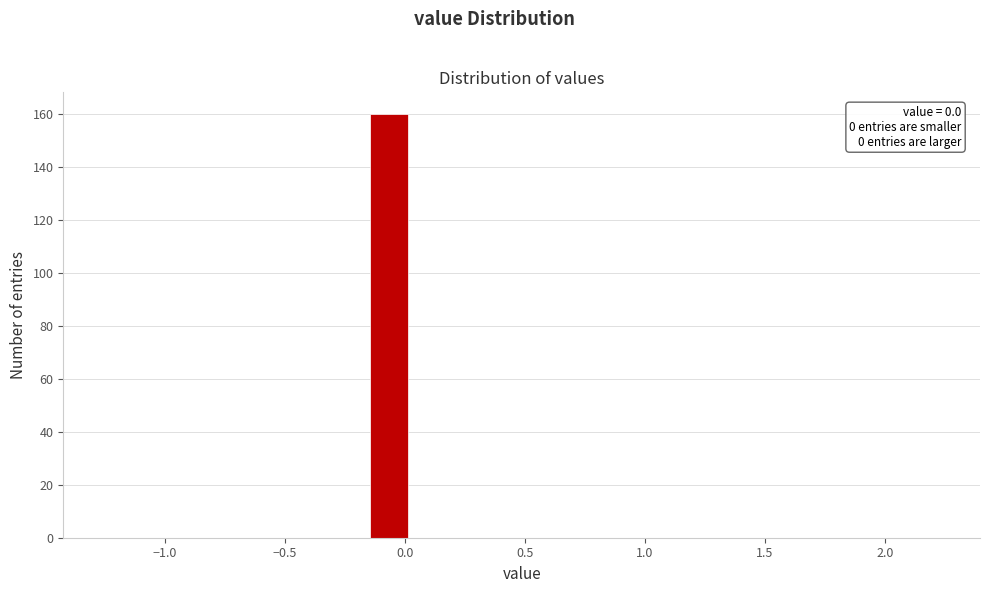

Read against the x-axis, roughly where is the centre of the tallest bar?

-0.05